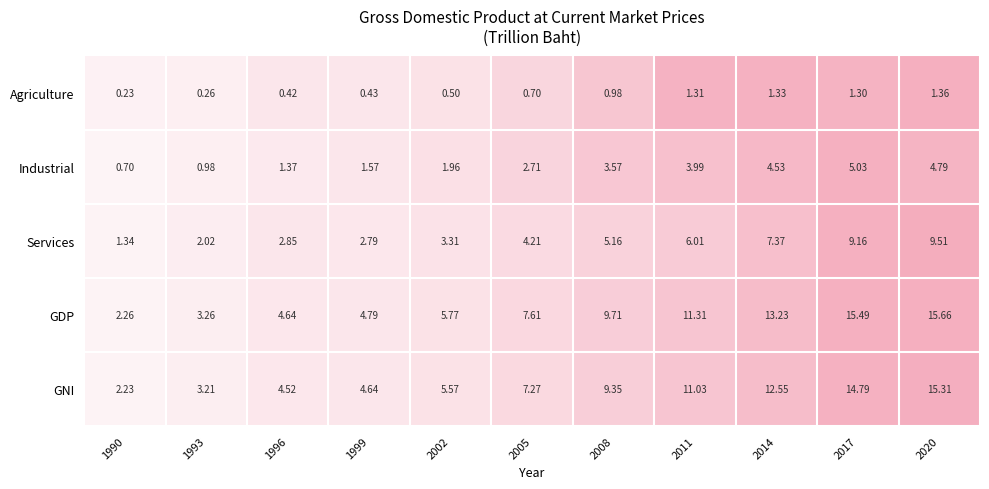

Between 2011 and 2017, which series saw the biggest shift?

GDP